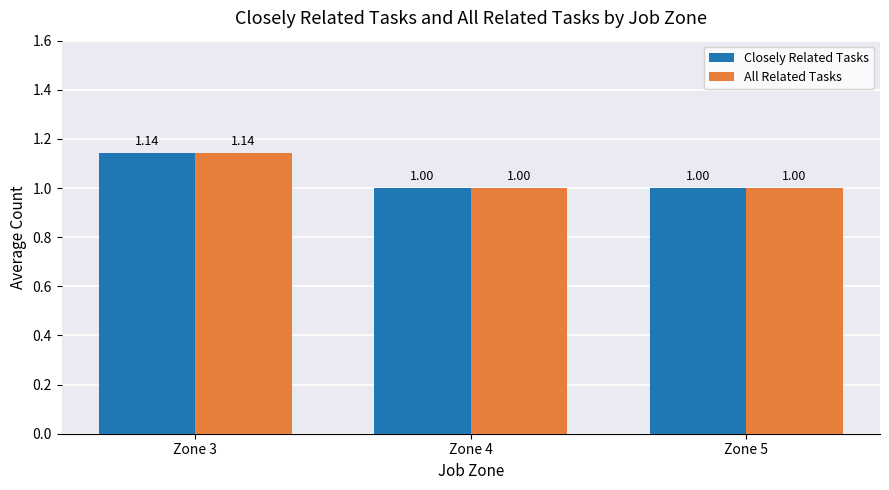

What is the difference between the maximum and minimum values in the All Related Tasks series?

0.1